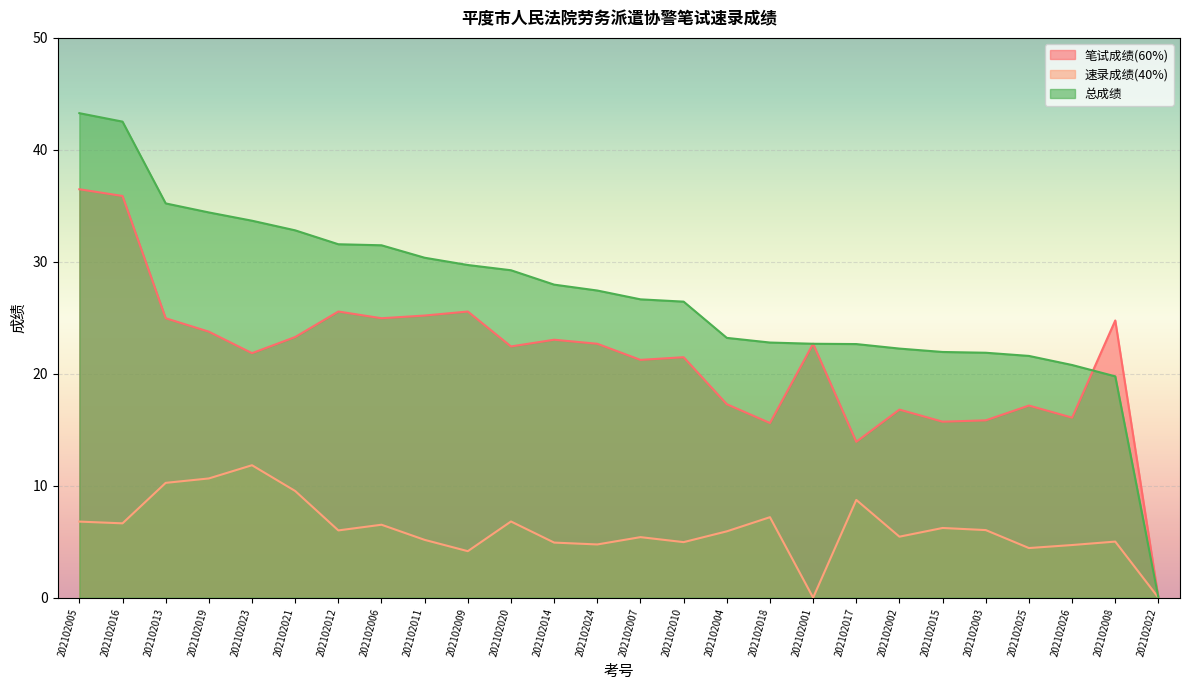

Reading left to right, transcribe all the data shown in this chart.

笔试成绩(60%): 36.5	35.9	25.0	23.8	21.8	23.3	25.6	25.0	25.2	25.6	22.4	23.0	22.7	21.2	21.5	17.3	15.6	22.7	13.9	16.8	15.7	15.8	17.2	16.1	24.8	0.0
速录成绩(40%): 6.8	6.6	10.3	10.6	11.8	9.5	6.0	6.5	5.2	4.2	6.8	4.9	4.8	5.4	5.0	5.9	7.2	0.0	8.7	5.4	6.2	6.0	4.4	4.7	5.0	0.0
总成绩: 43.3	42.5	35.2	34.4	33.7	32.8	31.6	31.5	30.4	29.7	29.2	28.0	27.4	26.6	26.4	23.2	22.8	22.7	22.7	22.2	21.9	21.9	21.6	20.8	19.8	0.0